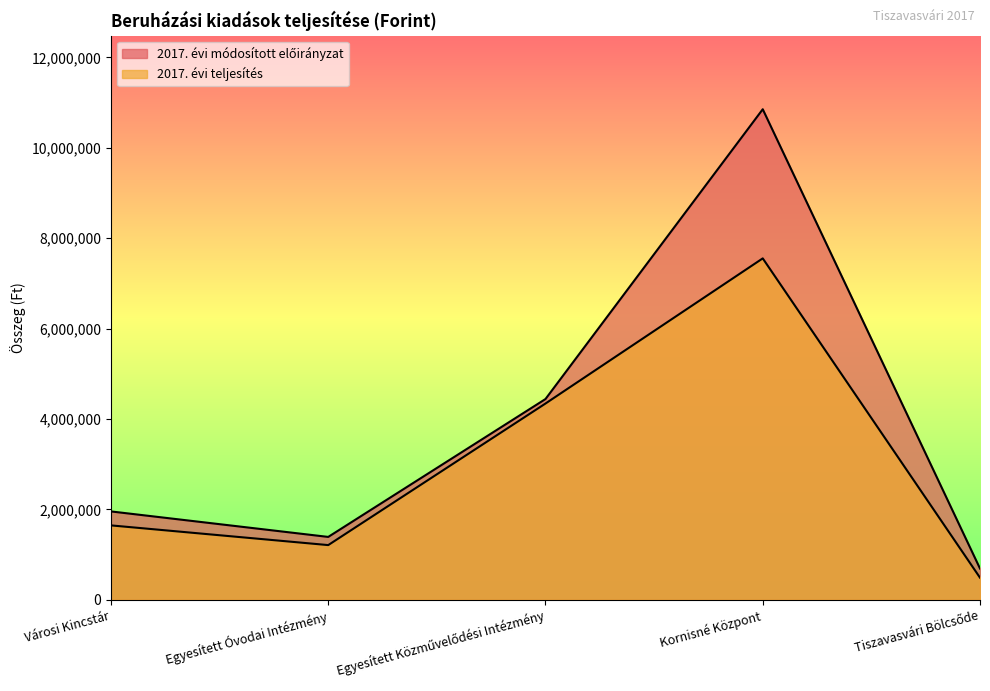

Count the number of data series in this chart.

2